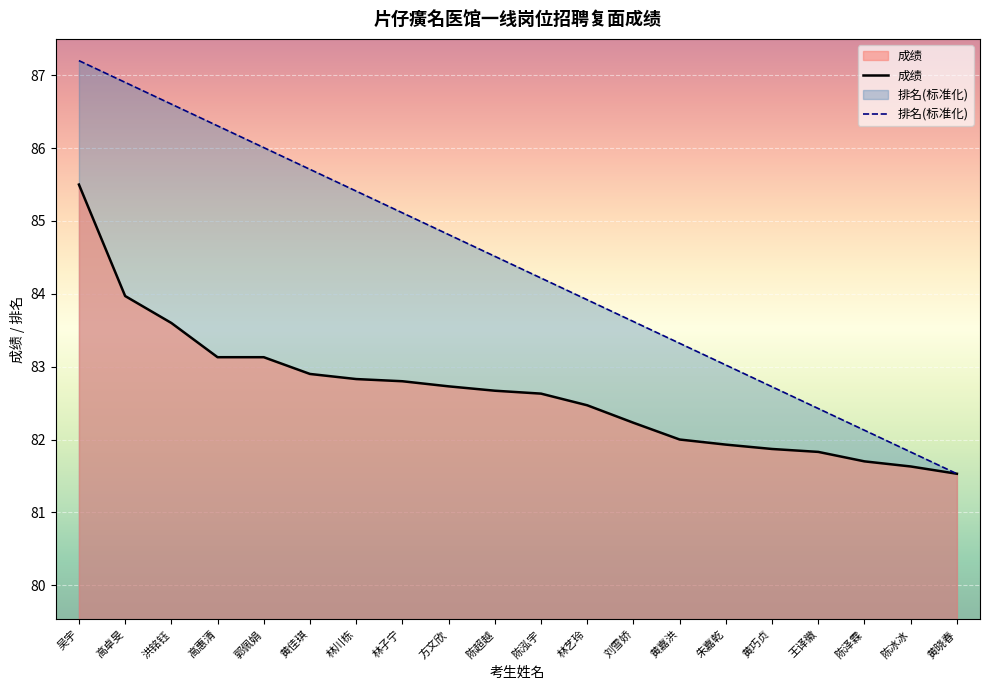

What is the difference between the second highest and second lowest values in the 成绩 series?

2.3